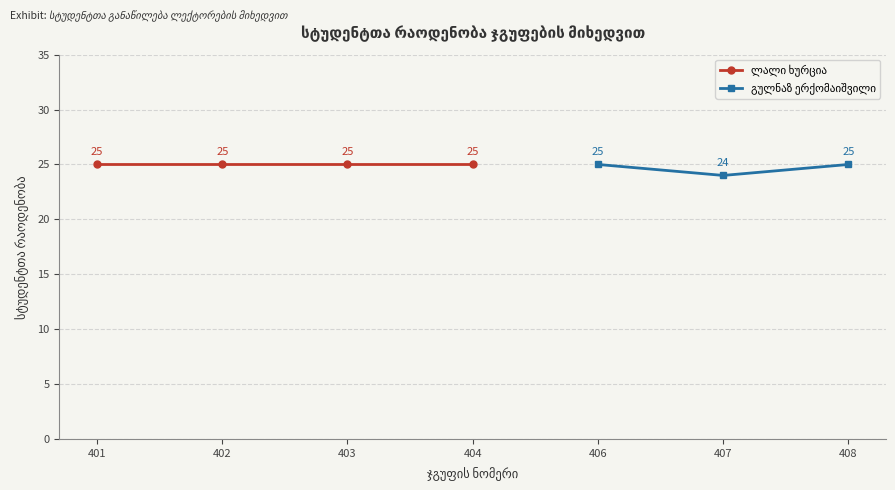

Which series has the widest spread of values?

გულნაზ ერქომაიშვილი (სემინარი)